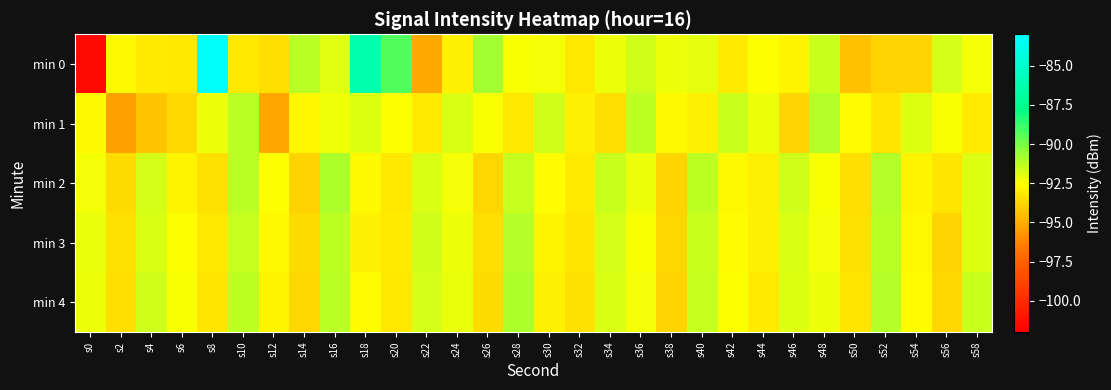

Between s22 and s10, which is larger?

s10